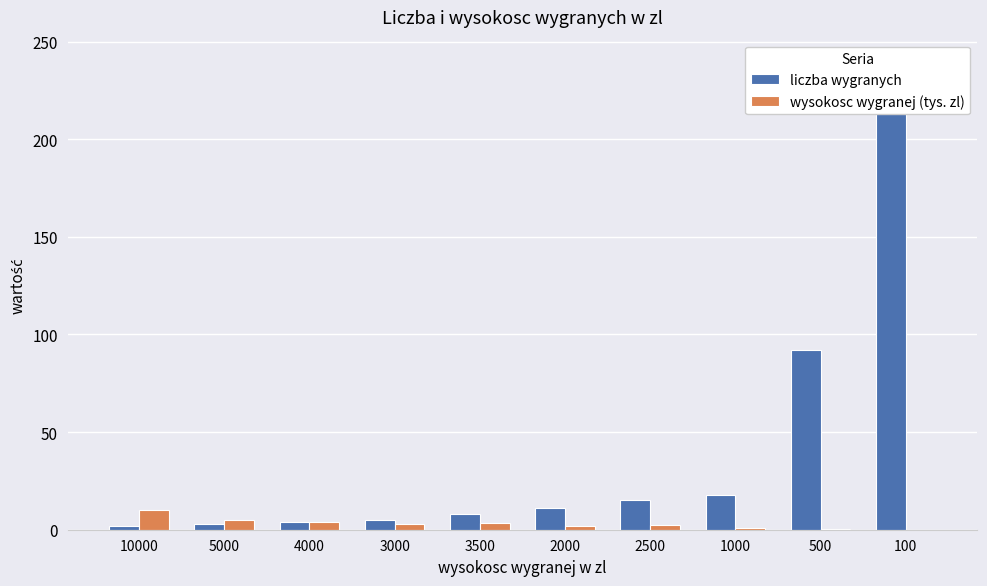

Is the value of wysokosc wygranej (tys. zl) at 4000 greater than the value of liczba wygranych at 3500?

No